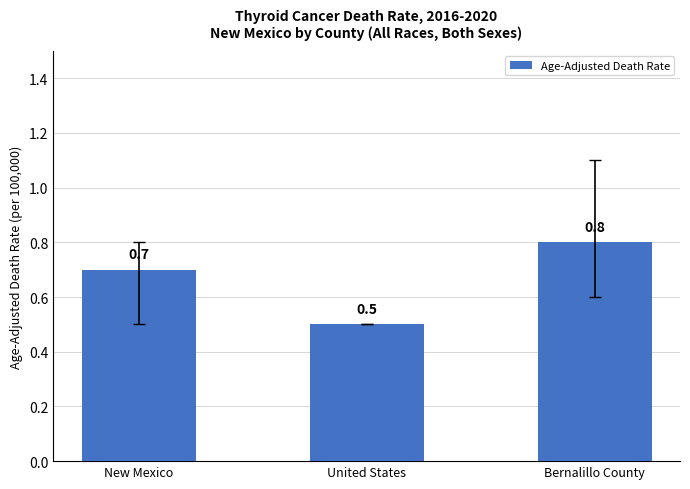

What is the change in value from New Mexico to United States?

-0.2